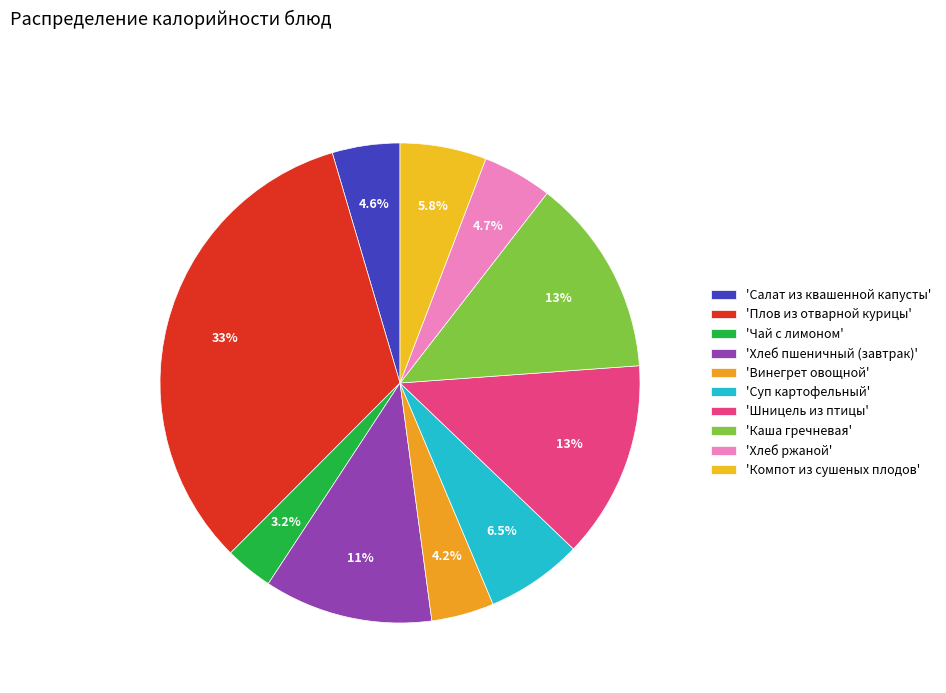

Count the number of slices in the pie.

10